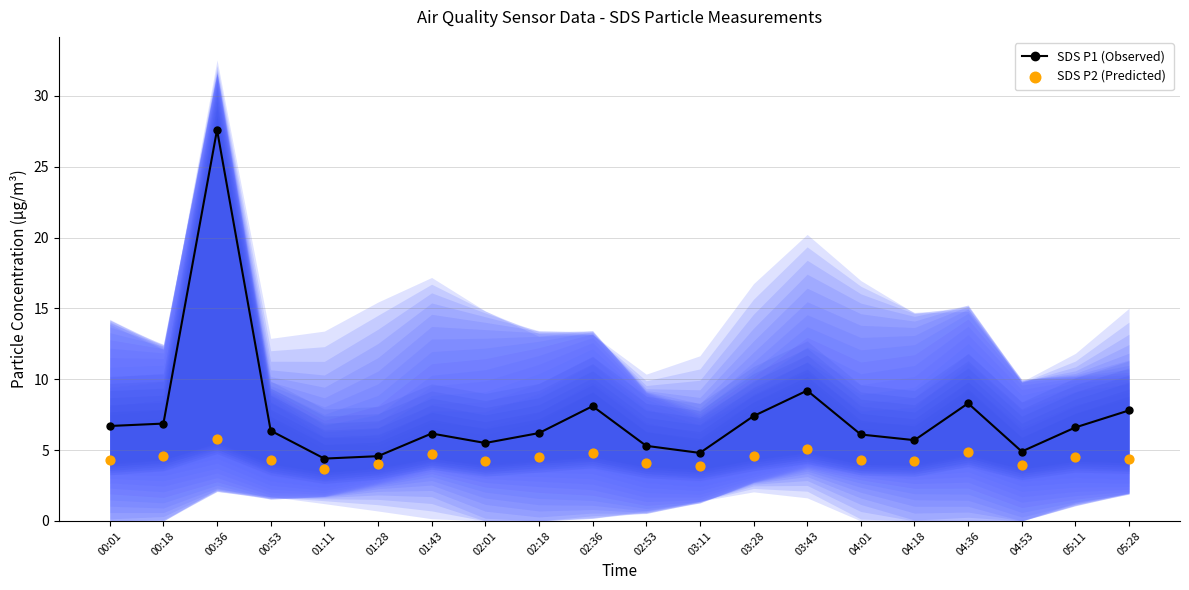

What is the total value across all series at 05:11?

11.1